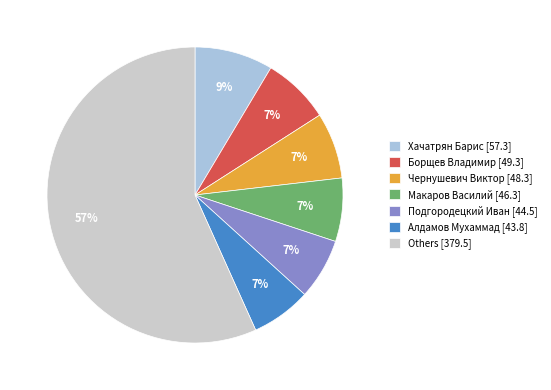

Between Хачатрян Барис [57.3] and Подгородецкий Иван [44.5], which is larger?

Хачатрян Барис [57.3]